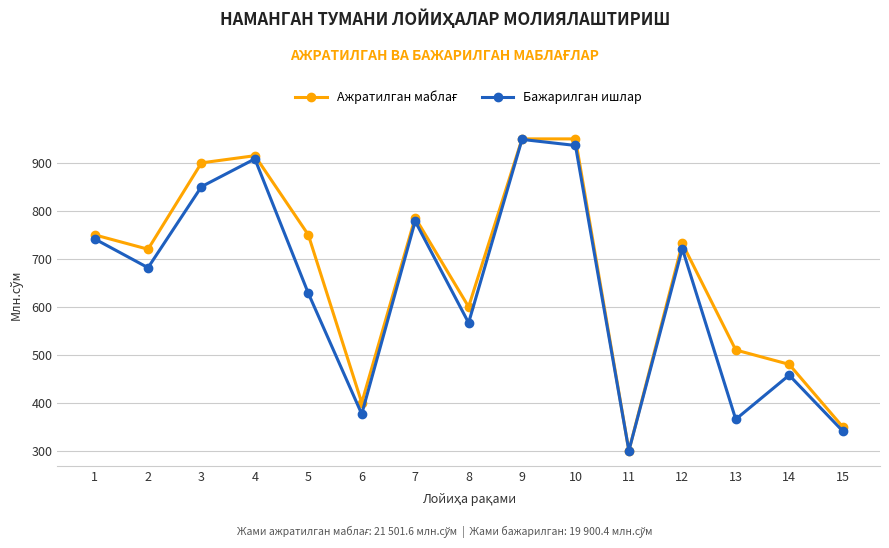

What is the total value across all series at 4?

1823.3